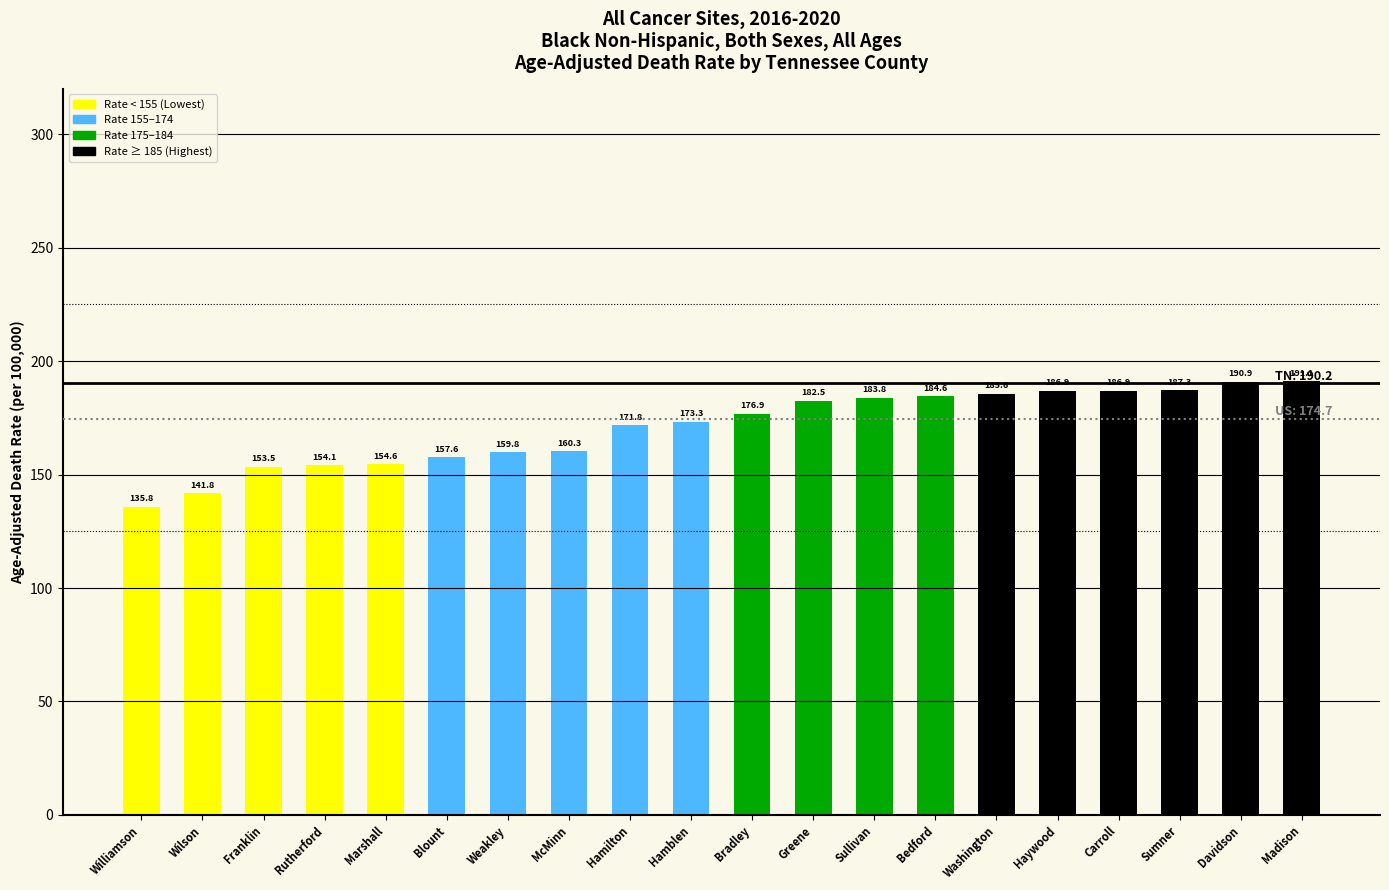

Which label corresponds to the largest value in the chart?

Madison